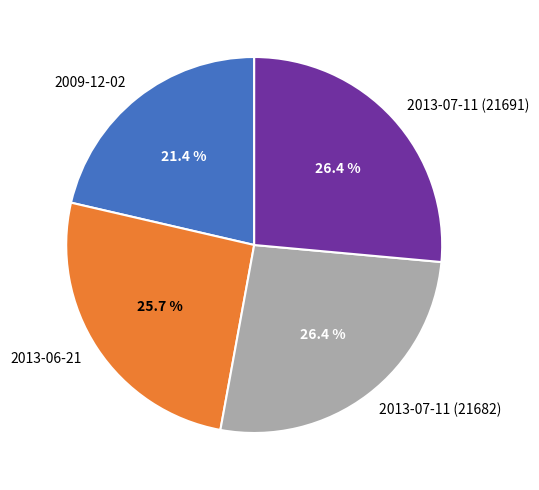

To the nearest percent, what is the combined percentage of 2009-12-02 and 2013-06-21?

47%